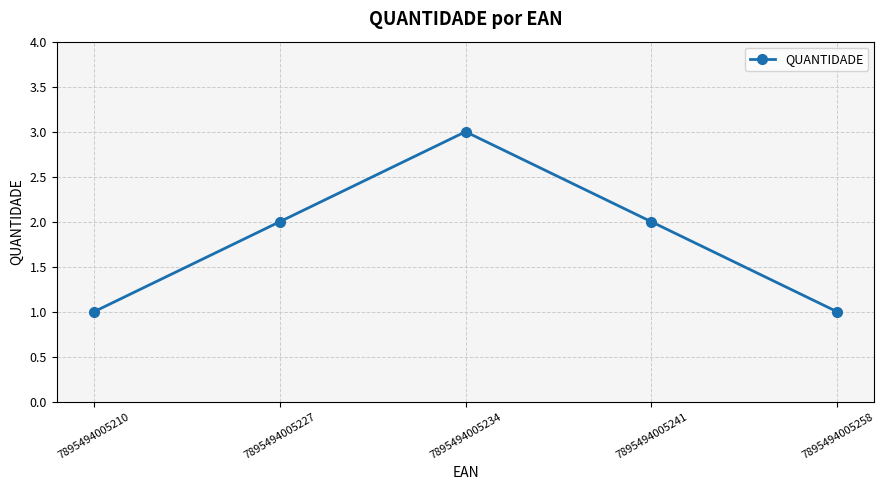

What is the greatest value displayed?

3